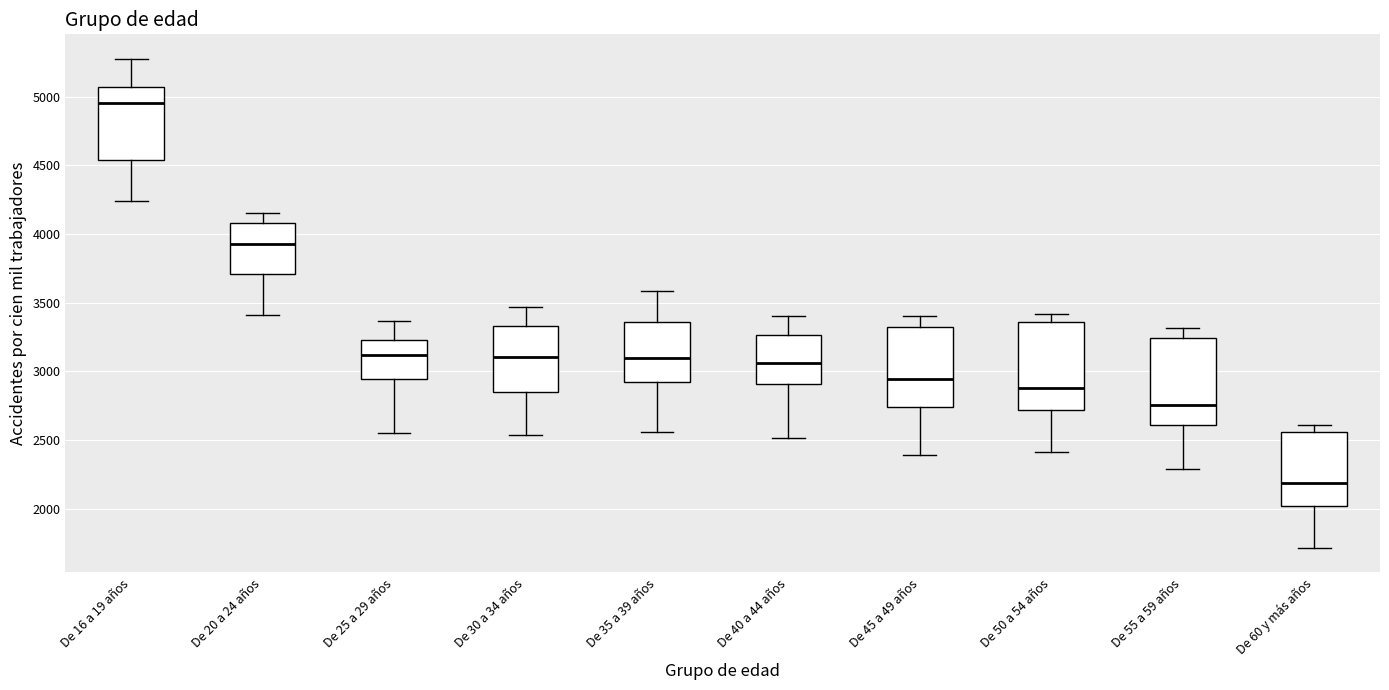

Reading left to right, read every box against the y-axis: the position of its median line, the range the box covers, and the ends of its whiskers. The values are not printed on the chart, so give them approximately, as read against the axis.

De 16 a 19 años: median 4950, box 4550 to 5050, whiskers 4250 to 5300
De 20 a 24 años: median 3950, box 3700 to 4100, whiskers 3400 to 4150
De 25 a 29 años: median 3100, box 2950 to 3250, whiskers 2550 to 3350
De 30 a 34 años: median 3100, box 2850 to 3350, whiskers 2550 to 3450
De 35 a 39 años: median 3100, box 2900 to 3350, whiskers 2550 to 3600
De 40 a 44 años: median 3050, box 2900 to 3250, whiskers 2500 to 3400
De 45 a 49 años: median 2950, box 2750 to 3300, whiskers 2400 to 3400
De 50 a 54 años: median 2900, box 2700 to 3350, whiskers 2400 to 3400
De 55 a 59 años: median 2750, box 2600 to 3250, whiskers 2300 to 3300
De 60 y más años: median 2200, box 2000 to 2550, whiskers 1700 to 2600